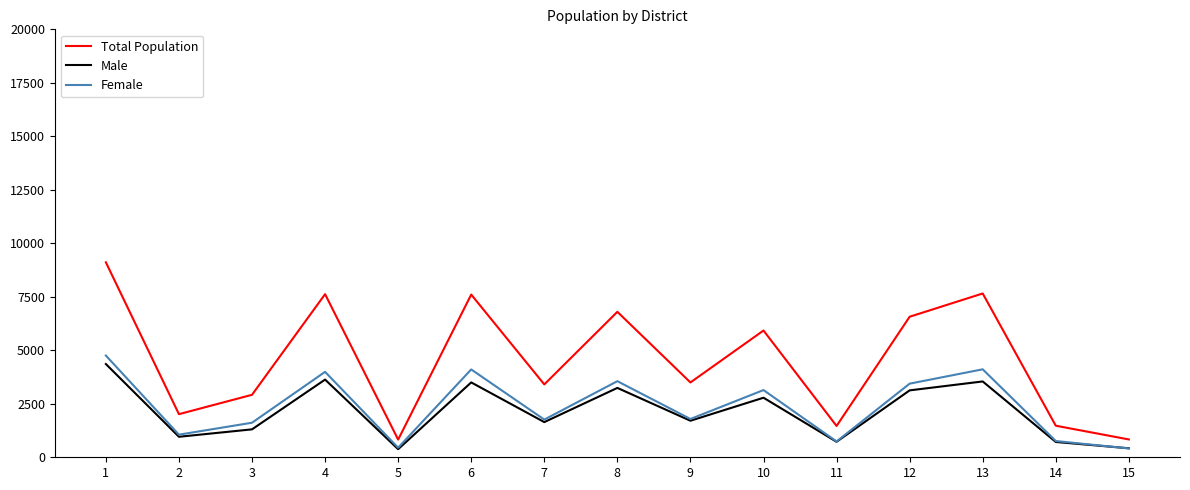

Does the chart display data point markers on the line(s)?

No